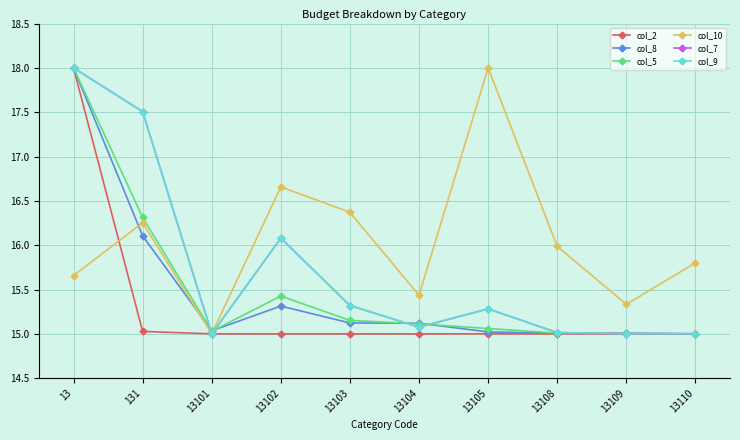

How many interior local valleys does the col_10 series have?

3